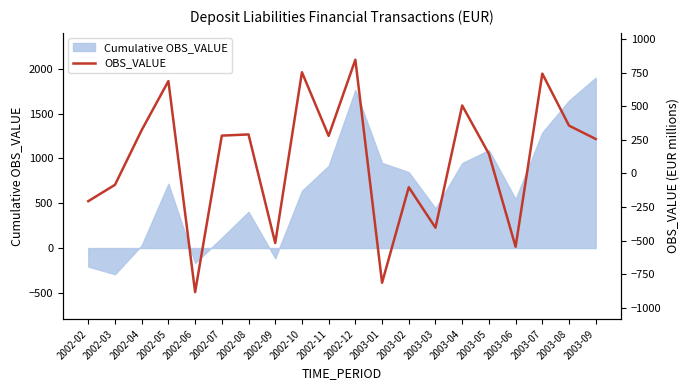

Between 2002-09 and 2002-12, which is larger?

2002-12